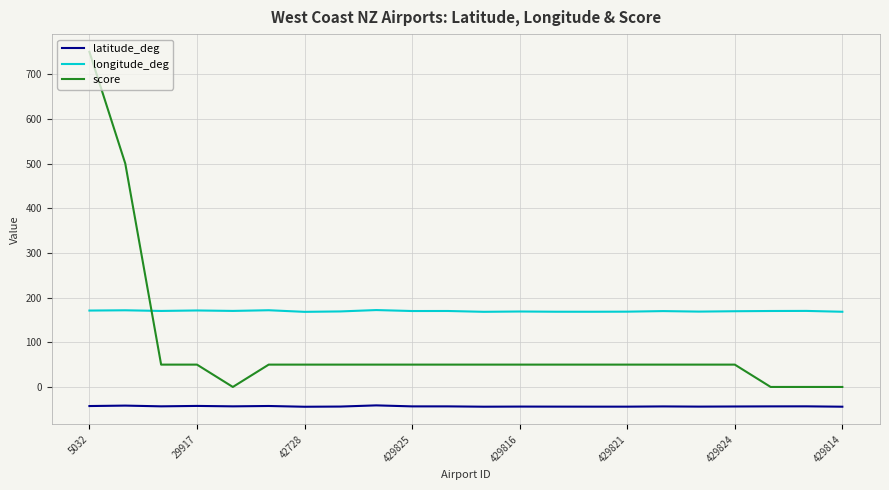

Which series has the largest range (max minus min)?

score